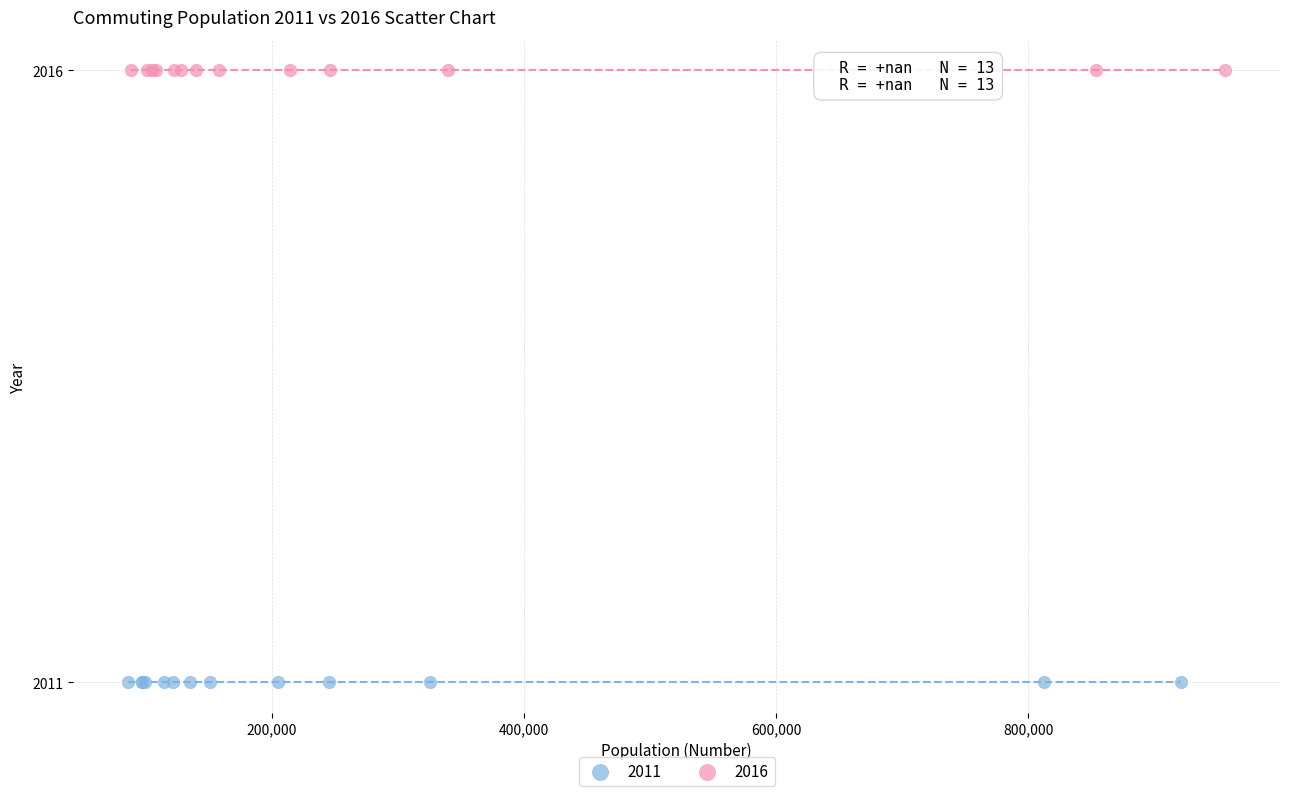

Which series contains the highest Y value?

2016